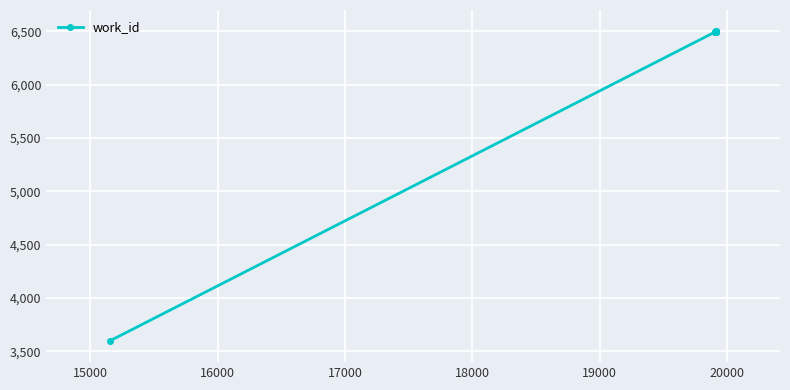

What is the greatest value displayed?

6500.0